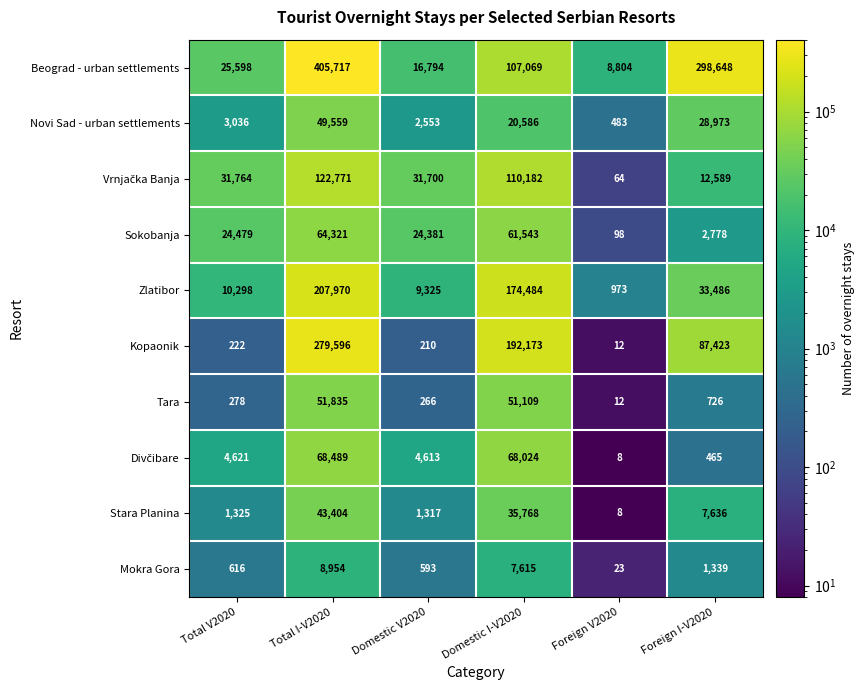

True or false: Zlatibor has a value of 207970 at Total I-V2020.

True